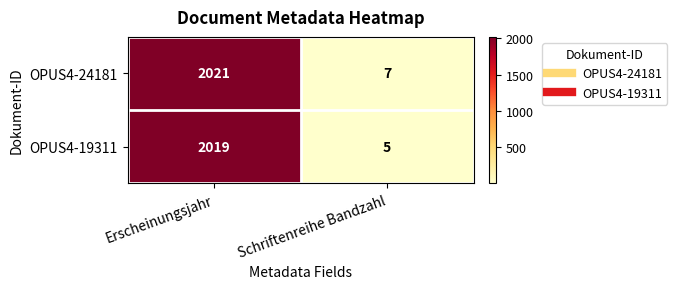

Rank the series at Erscheinungsjahr from highest to lowest value.

OPUS4-24181, OPUS4-19311